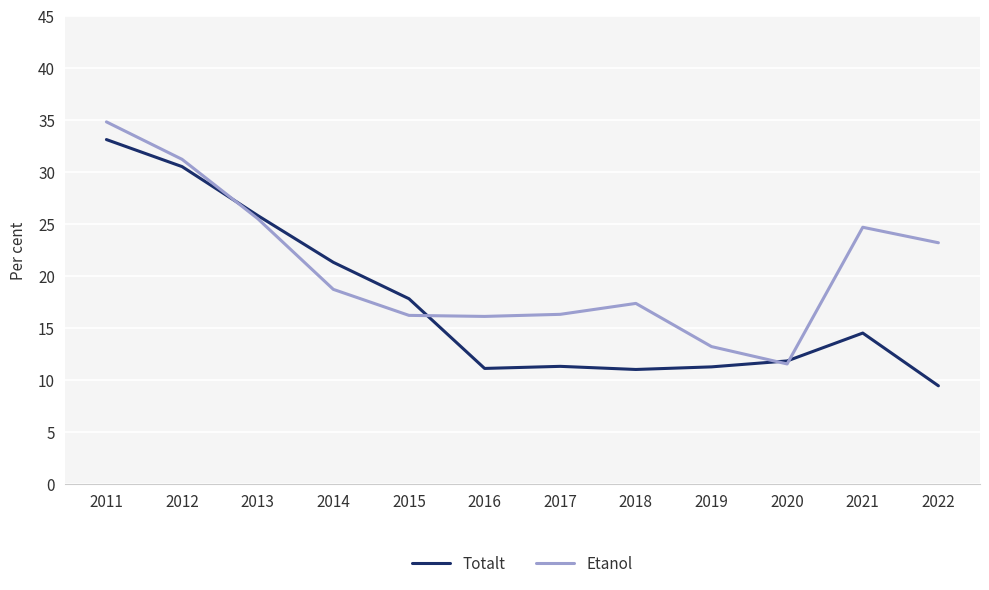

Is it true that Totalt equals 21.3 at 2014?

True